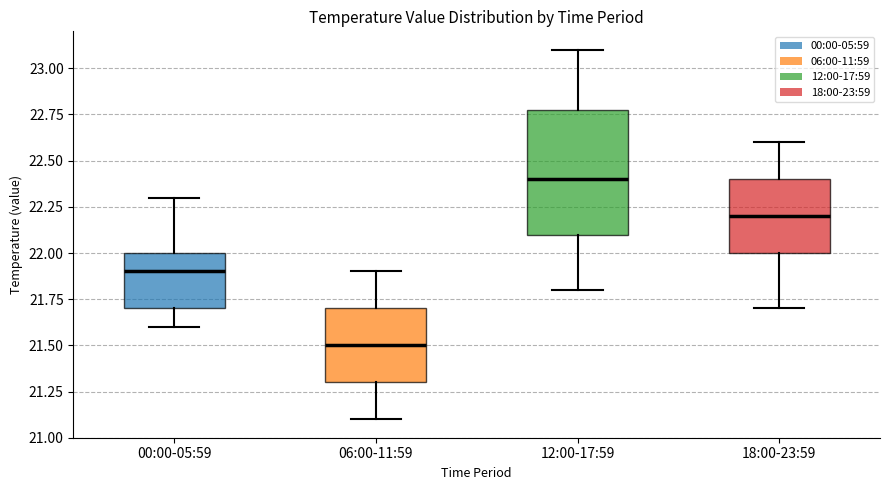

Reading left to right, read every box against the y-axis: the position of its median line, the range the box covers, and the ends of its whiskers. The values are not printed on the chart, so give them approximately, as read against the axis.

00:00-05:59: median 21.9, box 21.7 to 22.0, whiskers 21.6 to 22.3
06:00-11:59: median 21.5, box 21.3 to 21.7, whiskers 21.1 to 21.9
12:00-17:59: median 22.4, box 22.1 to 22.8, whiskers 21.8 to 23.1
18:00-23:59: median 22.2, box 22.0 to 22.4, whiskers 21.7 to 22.6